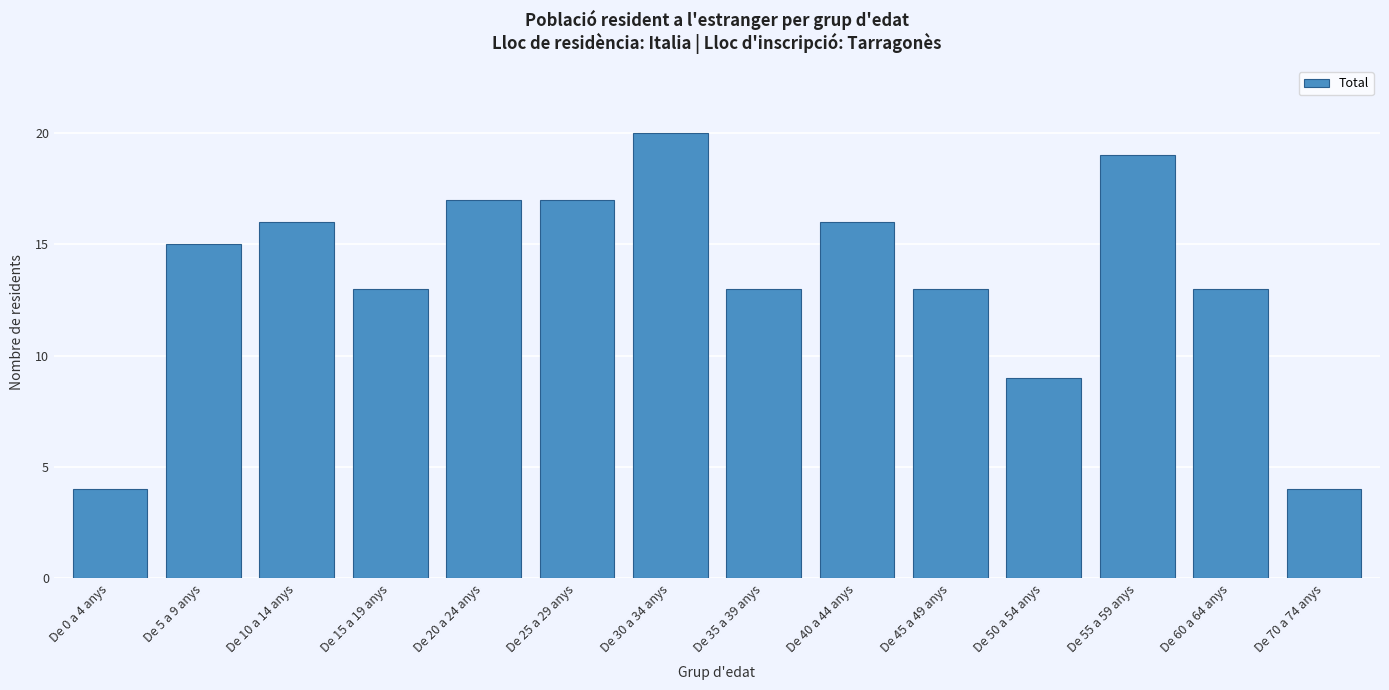

Reading left to right, list all the values displayed in this chart.

De 0 a 4 anys=4	De 5 a 9 anys=15	De 10 a 14 anys=16	De 15 a 19 anys=13	De 20 a 24 anys=17	De 25 a 29 anys=17	De 30 a 34 anys=20	De 35 a 39 anys=13	De 40 a 44 anys=16	De 45 a 49 anys=13	De 50 a 54 anys=9	De 55 a 59 anys=19	De 60 a 64 anys=13	De 70 a 74 anys=4